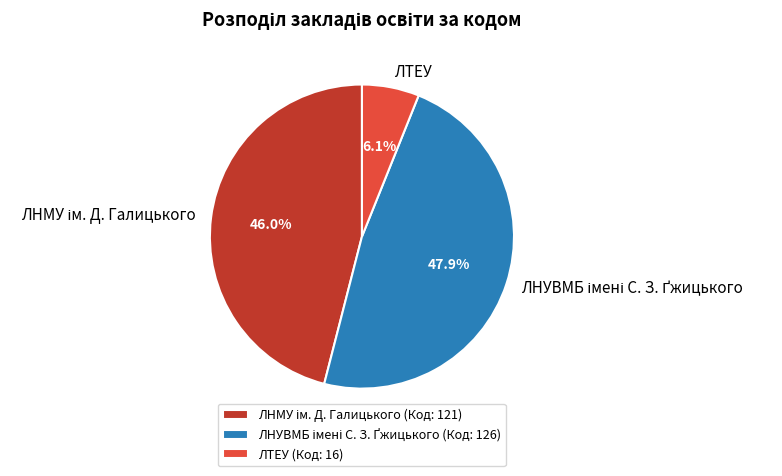

Count the number of slices in the pie.

3